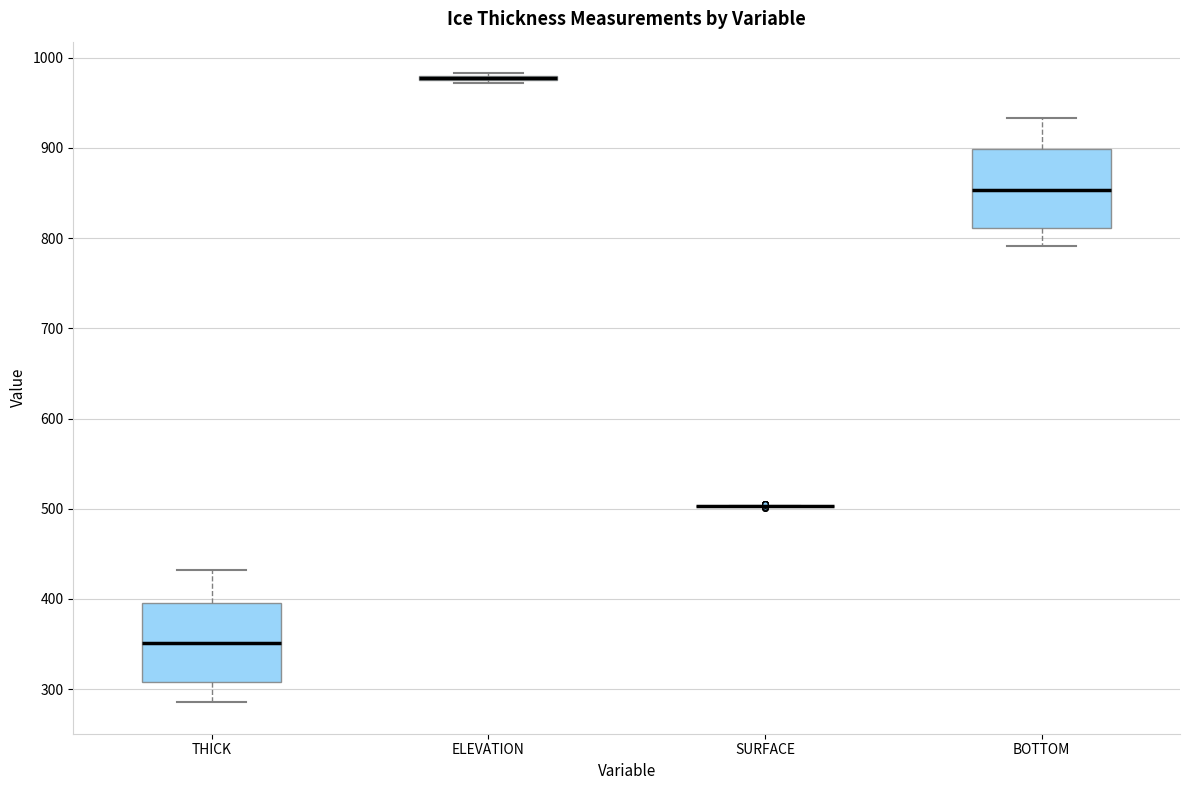

Where is the lower edge of the box for ELEVATION on the y-axis? The values are not printed on the chart, so give them approximately, as read against the axis.

970